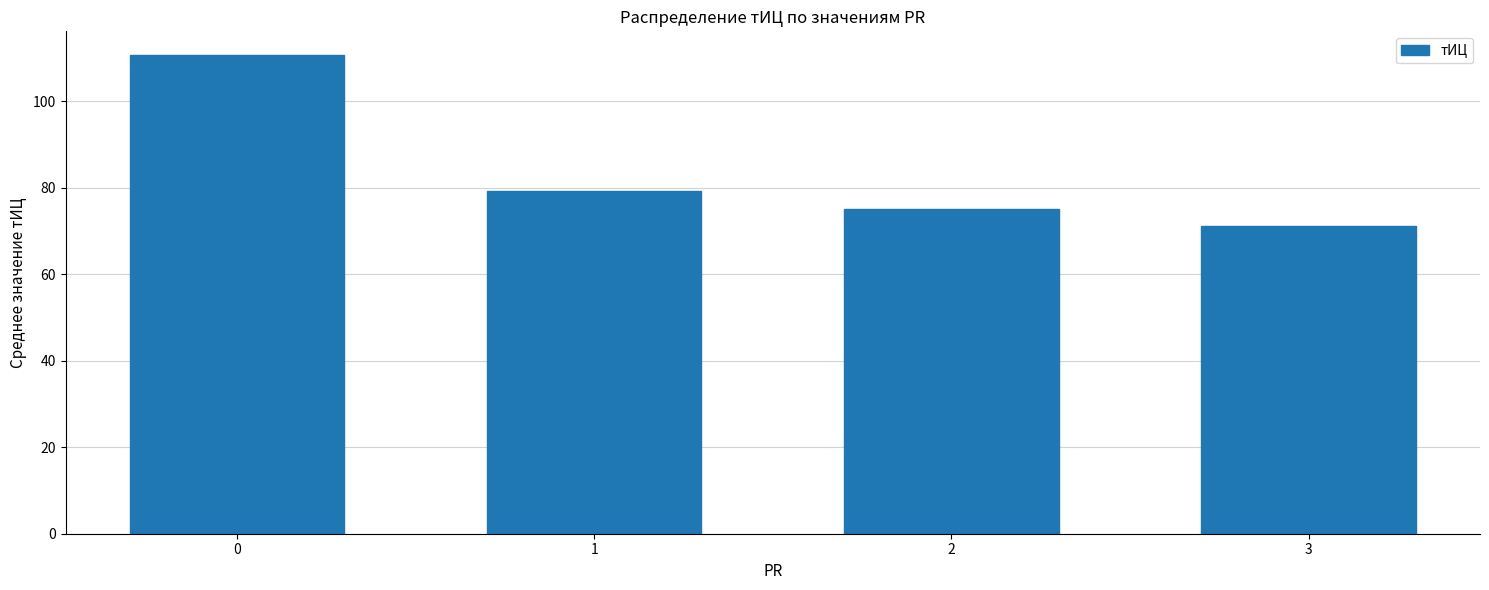

Where is the data nearest to the value 90?

1